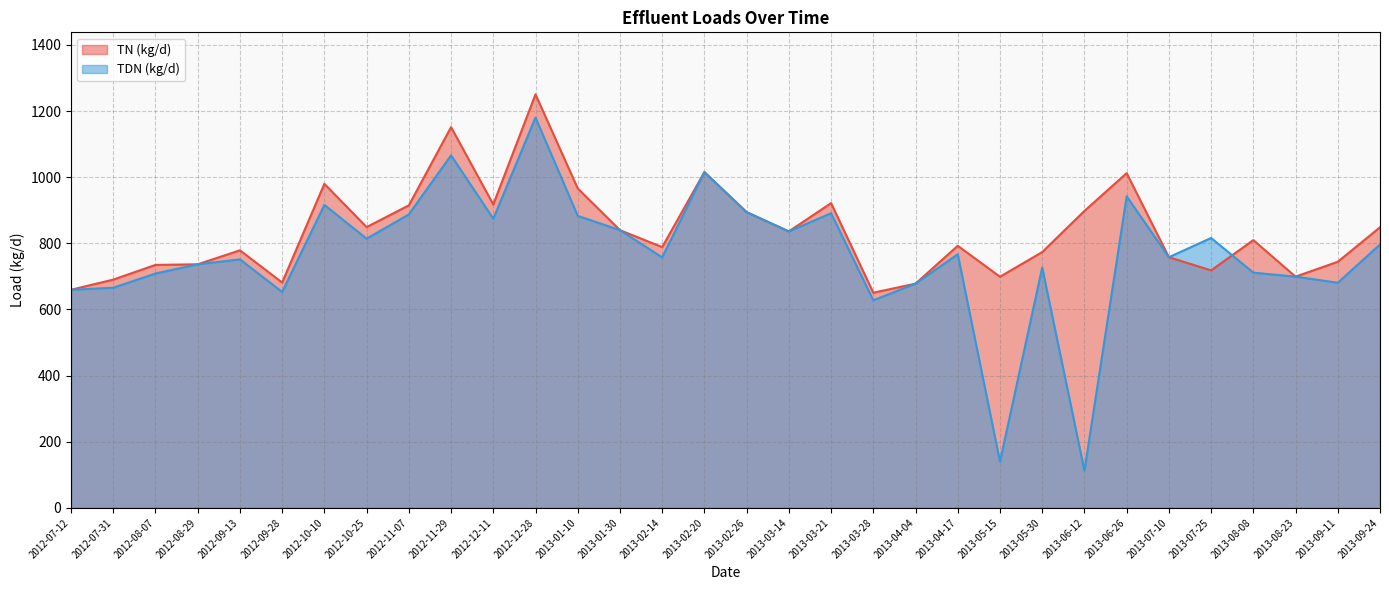

What is the label of the 25th point from the right?

2012-10-25